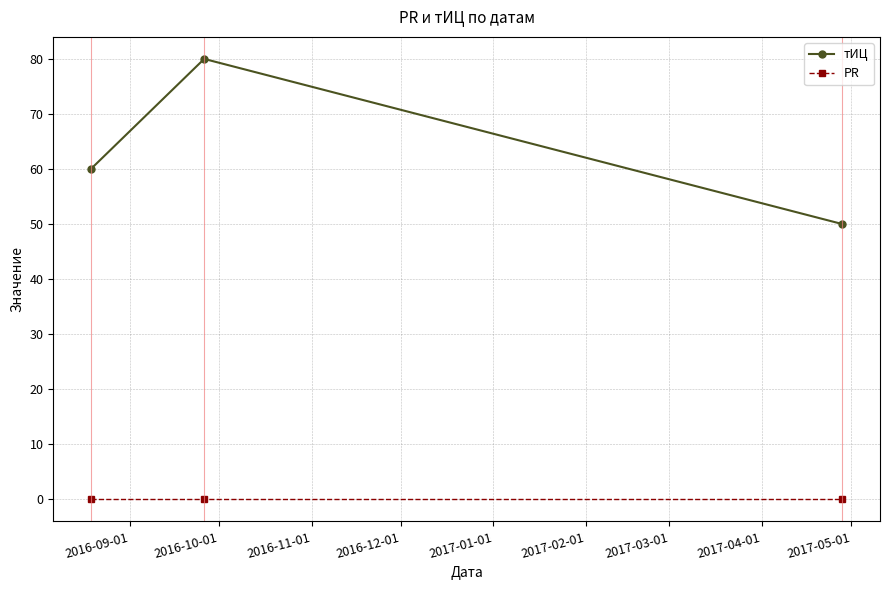

Reading left to right, extract all data points from this chart.

тИЦ: 60	80	50
PR: 0	0	0